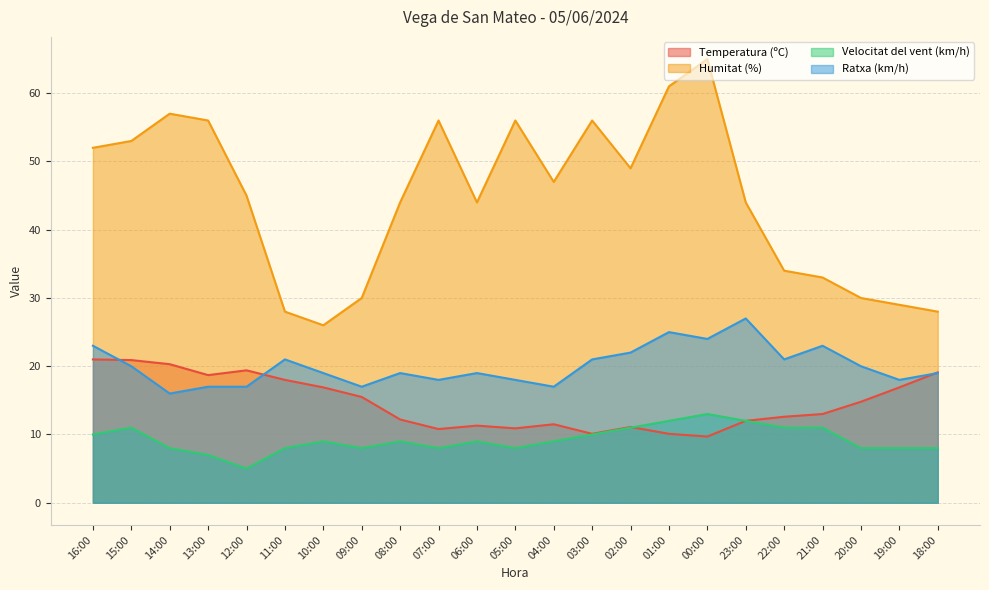

True or false: Ratxa (km/h) has a value of 24.9 at 10:00.

False